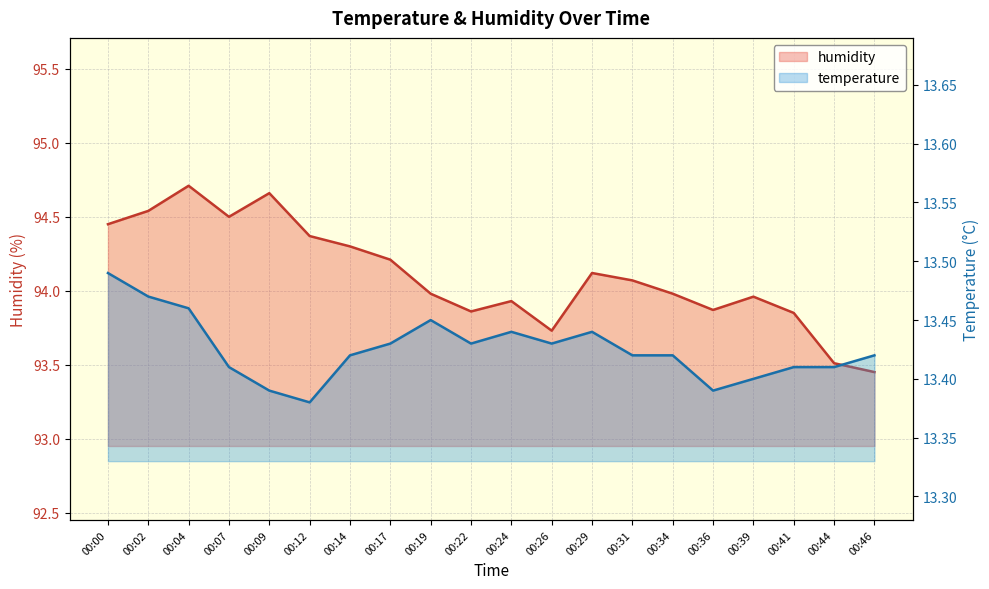

True or false: temperature has more than 2 interior local peaks.

True